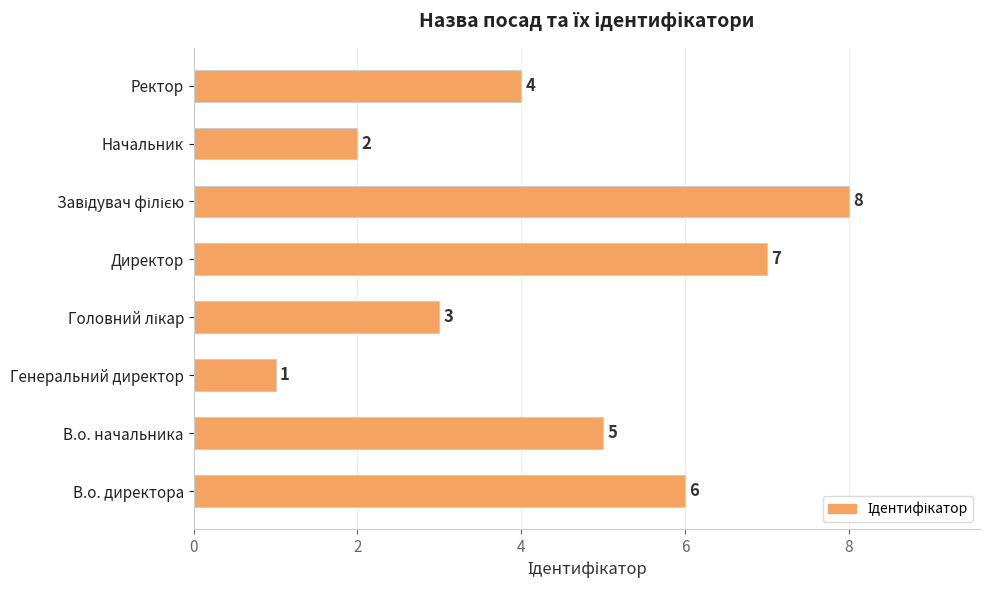

The chart shows a value of 5 at В.о. начальника. True or false?

True